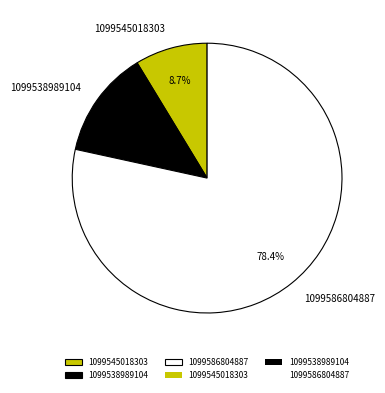

Which category has the biggest portion of the pie?

1099586804887